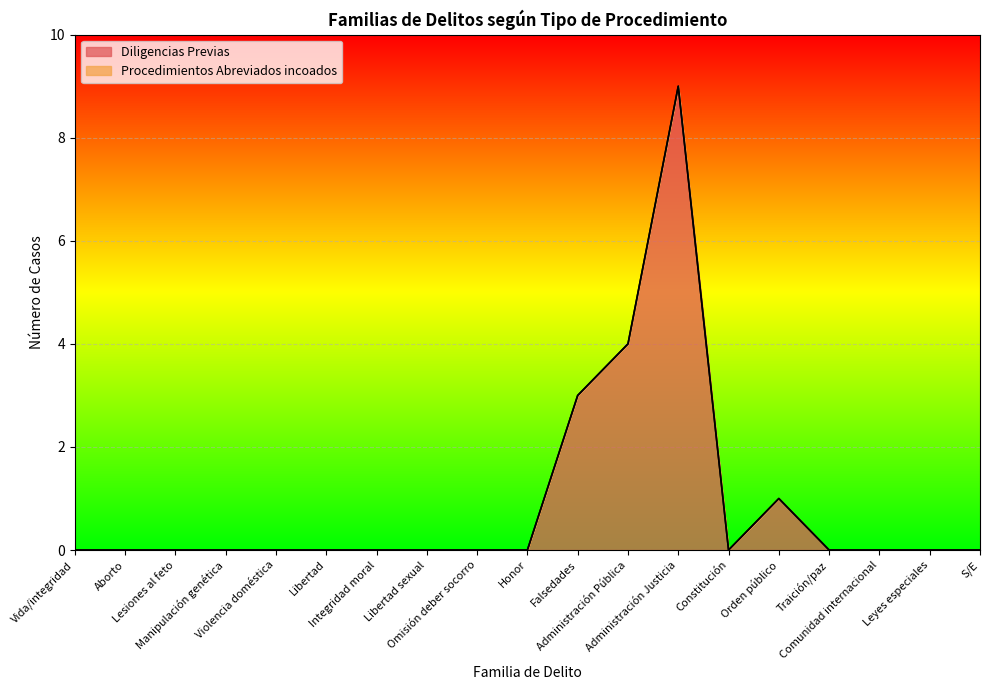

Which category has the lowest value across all series?

Vida/integridad